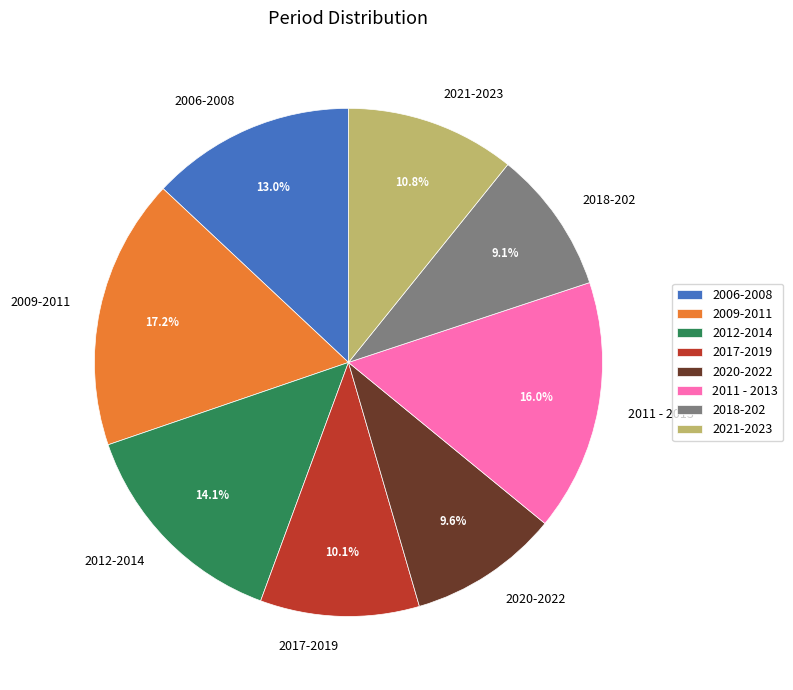

To the nearest percent, what portion does 2009-2011 represent?

17%